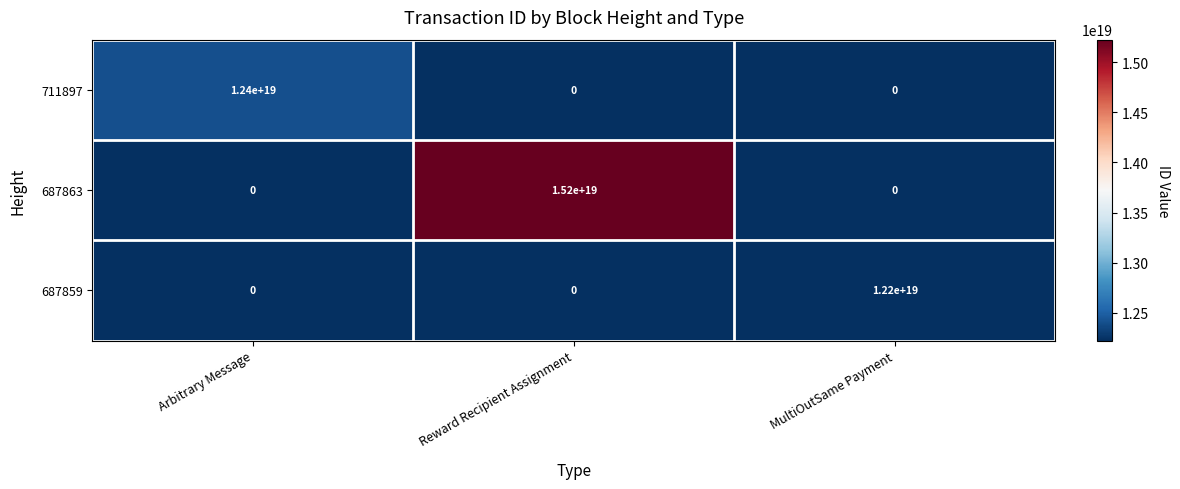

How many distinct data groups are displayed?

3